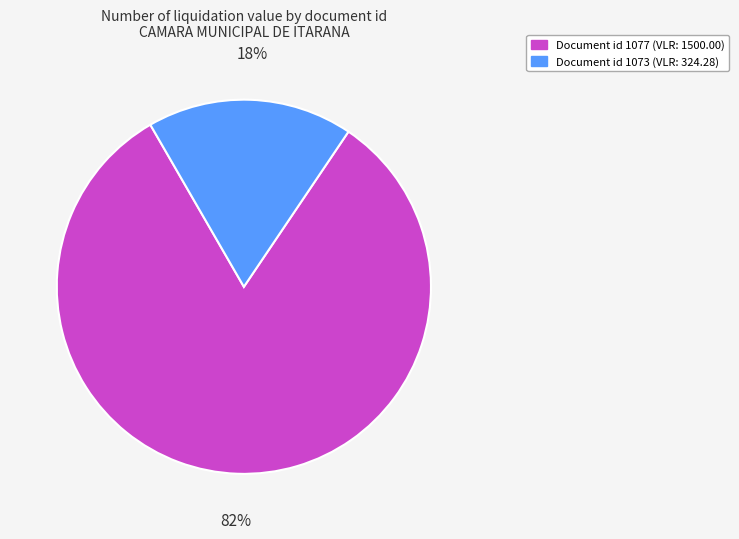

To the nearest percent, what is the average slice percentage?

50%